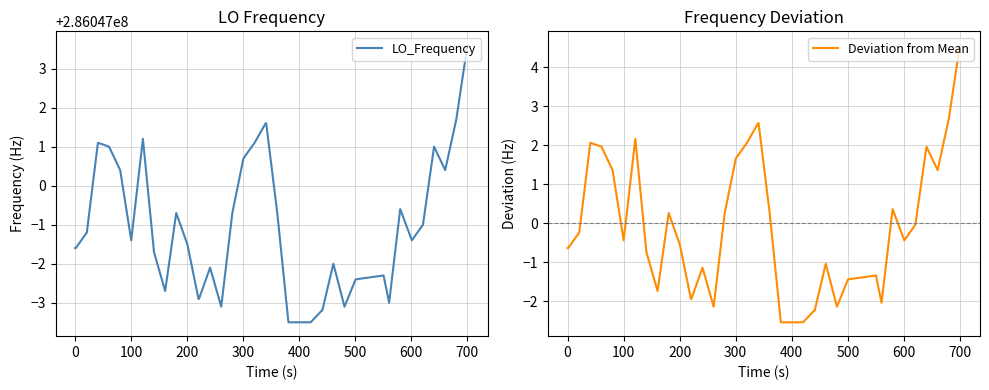

What is the maximum value for Deviation from Mean?

4.6